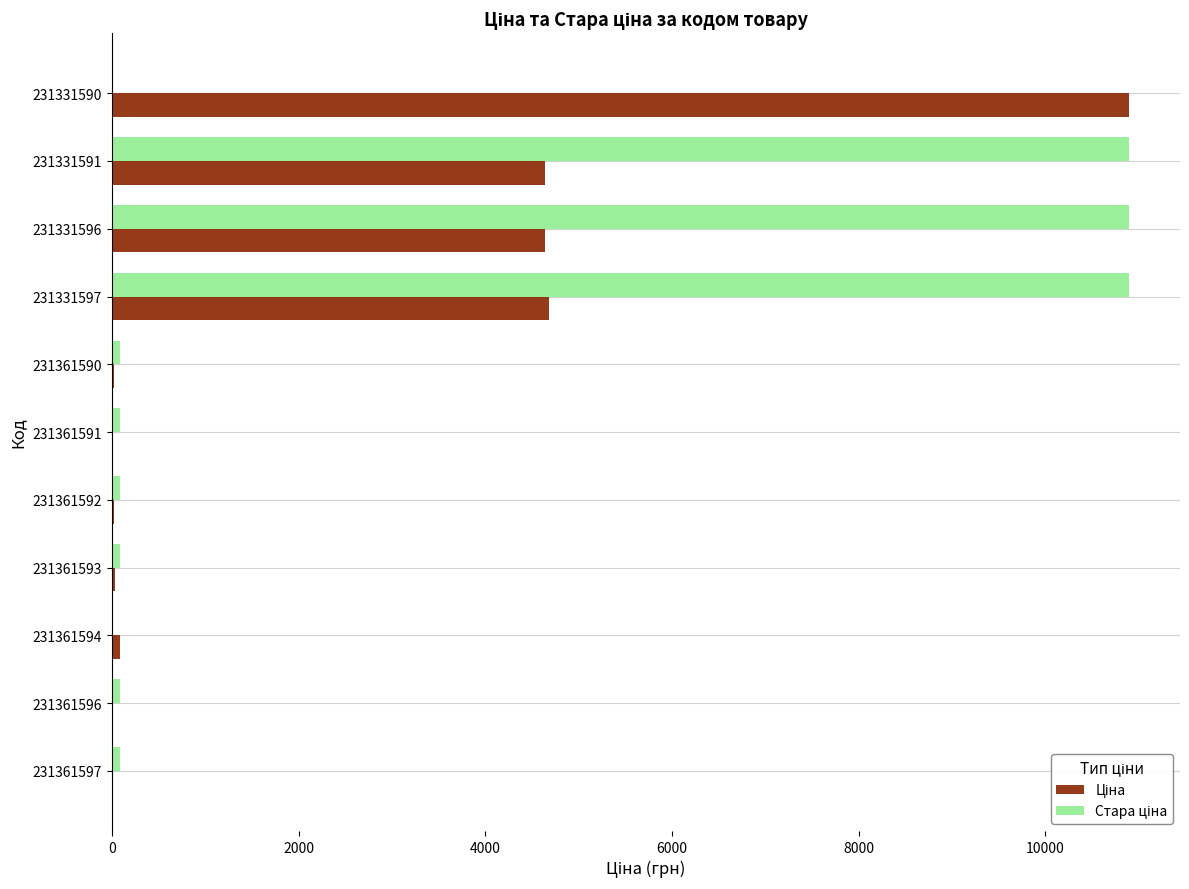

What is the maximum value shown in the chart?

10896.3